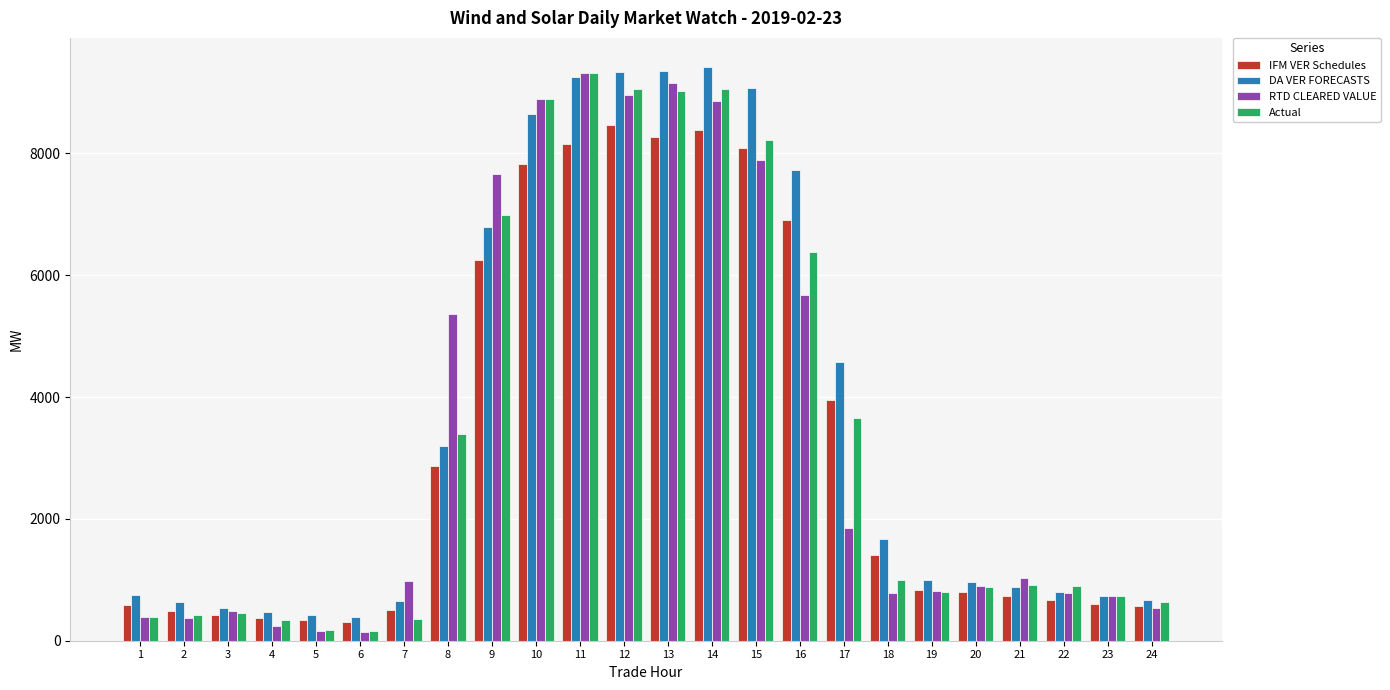

What is the total value across all series at 22?

3153.3